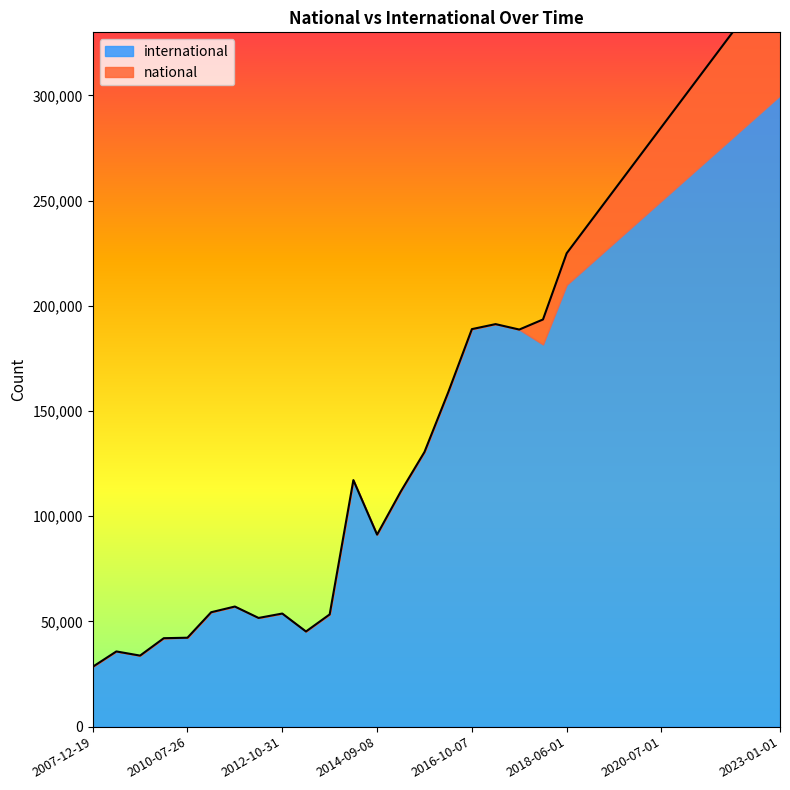

What is the approximate value at 2013-02-20, to the nearest 100?

45200